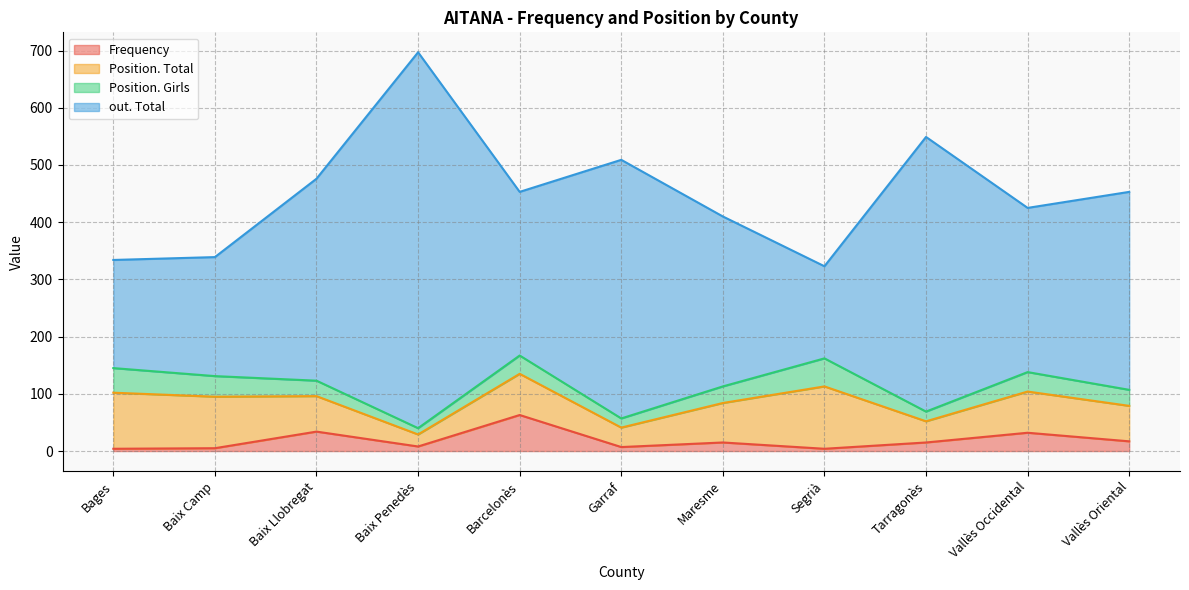

At which label is Frequency closest to 33?

Baix Llobregat